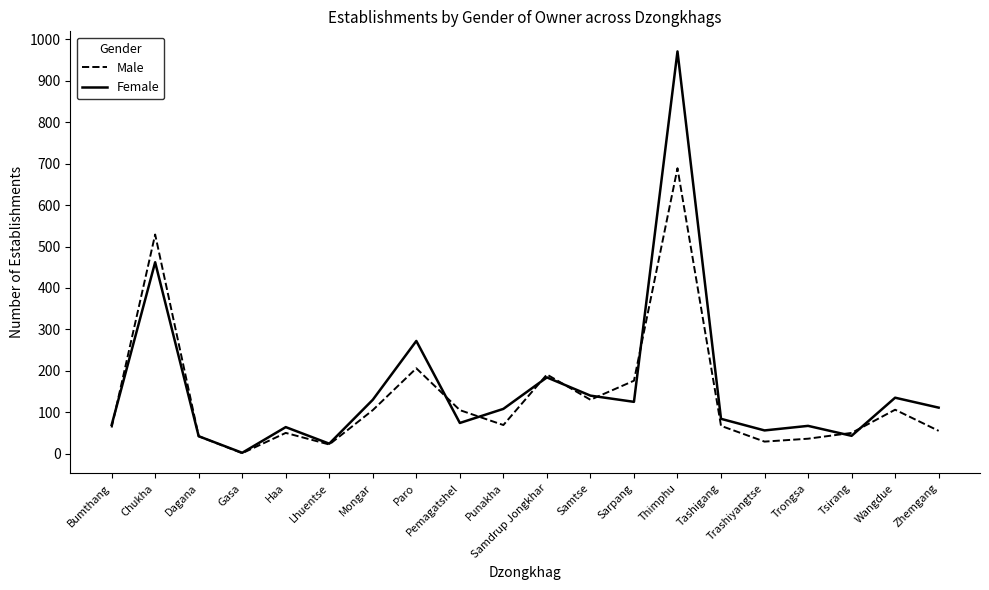

Which series changed the most between Pemagatshel and Trashiyangtse?

Male